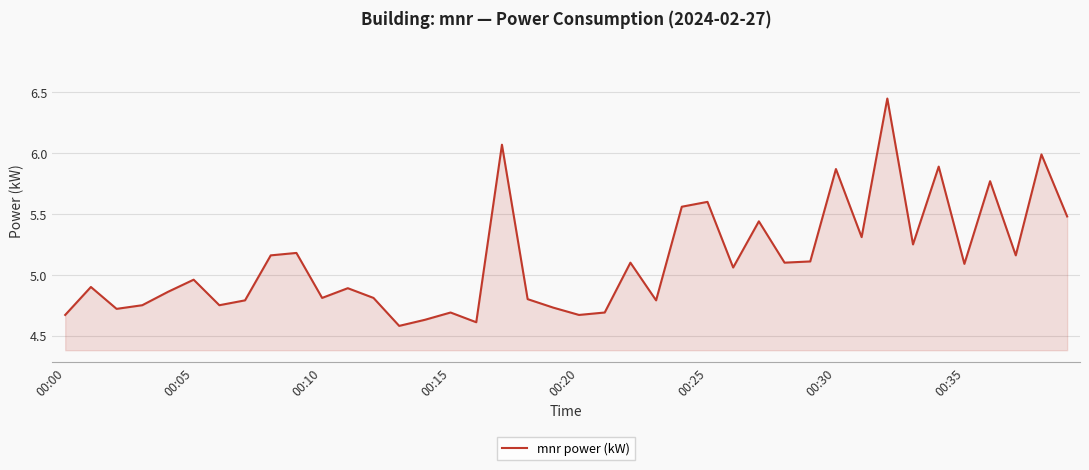

How many lines are shown in the chart?

1